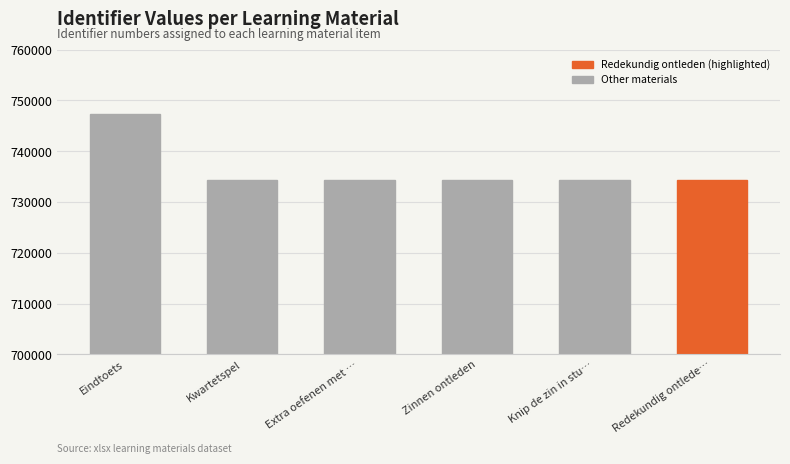

What value does the data have at Redekundig ontlede…?

734376